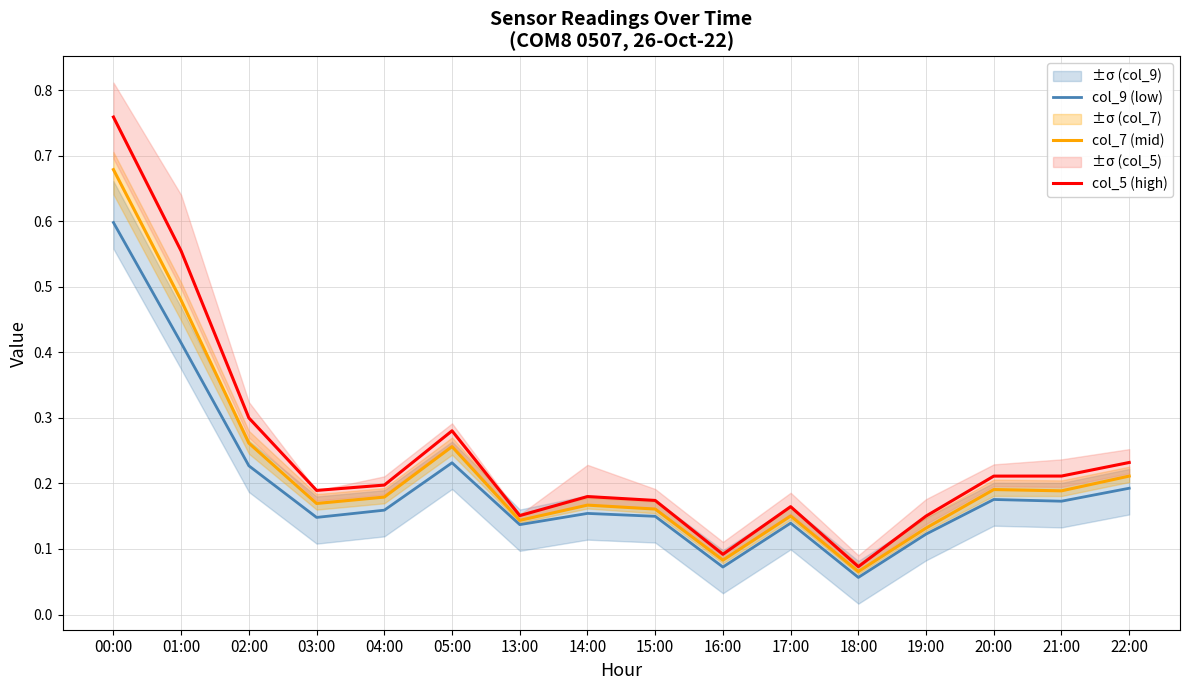

What is the minimum value shown in the chart?

0.1